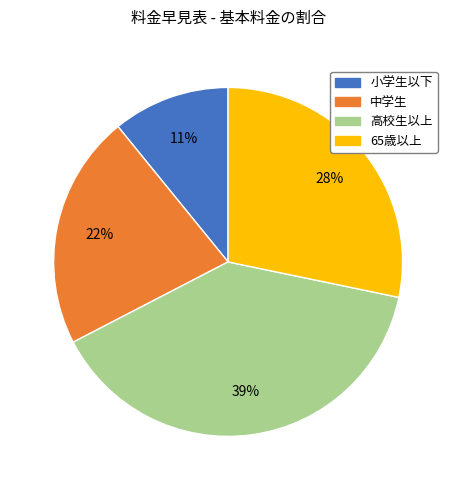

Is it true that 高校生以上 is 26% of the pie?

False